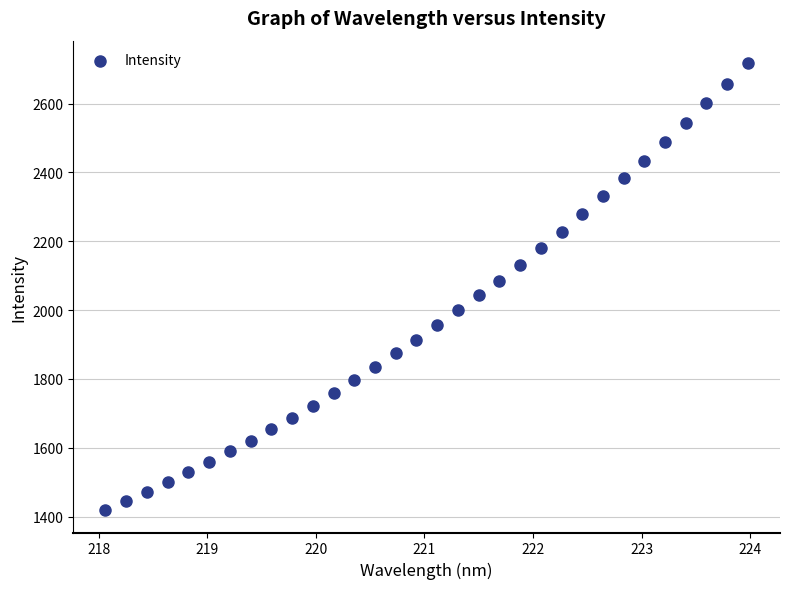

What is the range of X values (max minus min)?

5.9